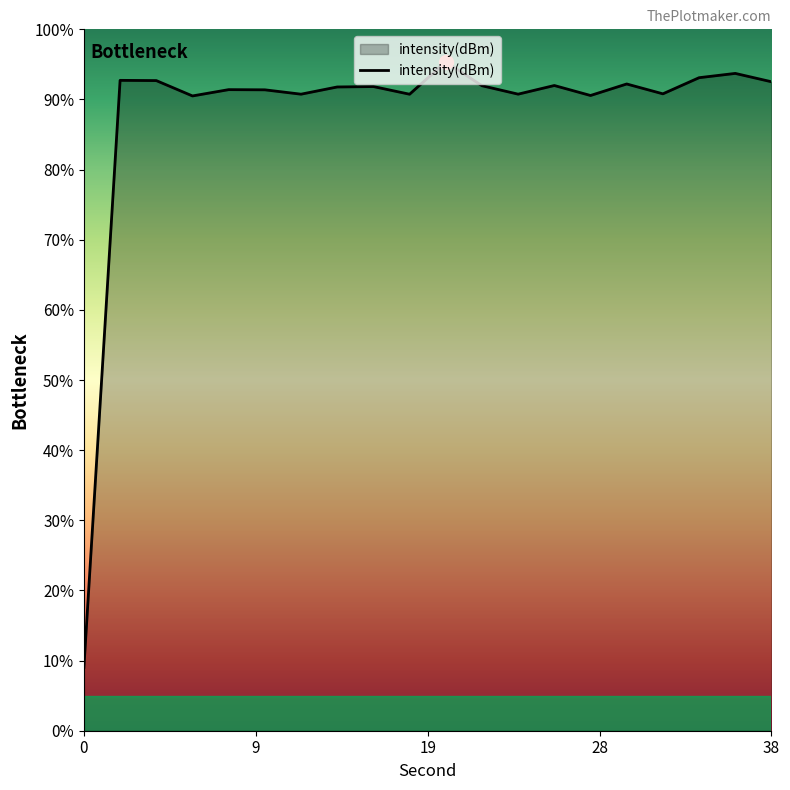

List the labels in order of value, smallest first.

0, 6, 28, 18, 12, 24, 32, 10, 8, 14, 16, 22, 26, 30, 38, 4, 2, 34, 36, 20